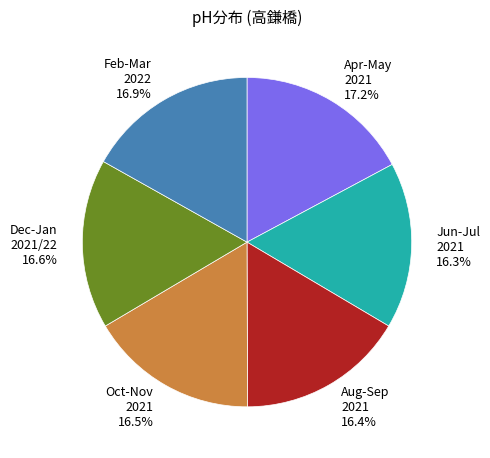

Is there any slice that represents more than half of the pie?

No